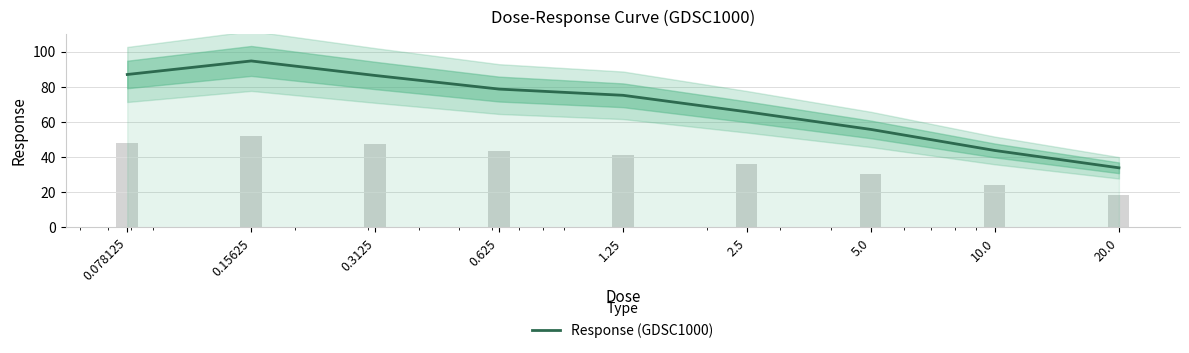

Rank the categories by value from lowest to highest.

20.0, 10.0, 5.0, 2.5, 1.25, 0.625, 0.3125, 0.078125, 0.15625